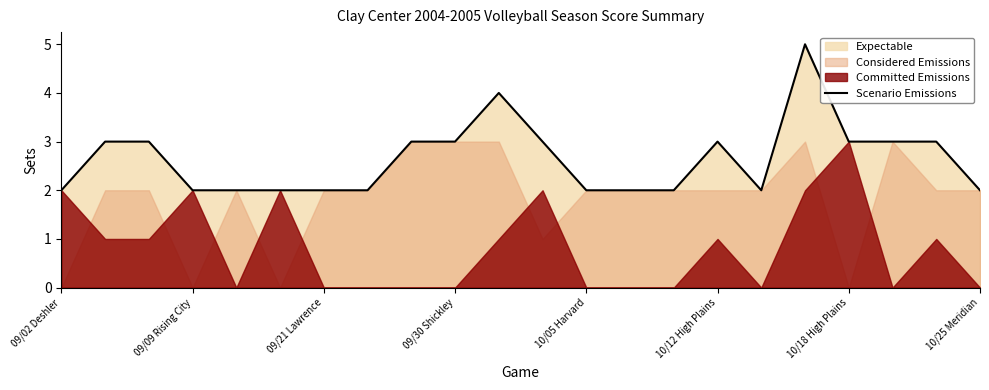

How many values are between 2 and 3?

20